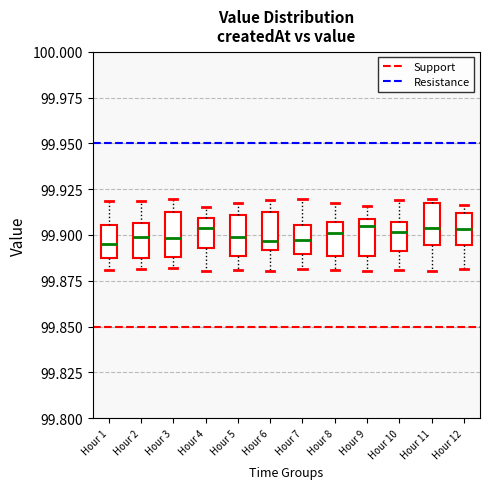

Reading left to right, transcribe this box plot: for each box, give where its median line is, the range the box spans, and where its two whiskers end, as read against the y-axis. The values are not printed on the chart, so give them approximately, as read against the axis.

Hour 1: median 99.895, box 99.885 to 99.905, whiskers 99.880 to 99.920
Hour 2: median 99.900, box 99.890 to 99.905, whiskers 99.880 to 99.920
Hour 3: median 99.900, box 99.890 to 99.910, whiskers 99.880 to 99.920
Hour 4: median 99.905, box 99.895 to 99.910, whiskers 99.880 to 99.915
Hour 5: median 99.900, box 99.890 to 99.910, whiskers 99.880 to 99.915
Hour 6: median 99.895, box 99.890 to 99.910, whiskers 99.880 to 99.920
Hour 7: median 99.895, box 99.890 to 99.905, whiskers 99.880 to 99.920
Hour 8: median 99.900, box 99.890 to 99.905, whiskers 99.880 to 99.915
Hour 9: median 99.905, box 99.890 to 99.910, whiskers 99.880 to 99.915
Hour 10: median 99.900, box 99.890 to 99.905, whiskers 99.880 to 99.920
Hour 11: median 99.905, box 99.895 to 99.915, whiskers 99.880 to 99.920
Hour 12: median 99.905, box 99.895 to 99.910, whiskers 99.880 to 99.915